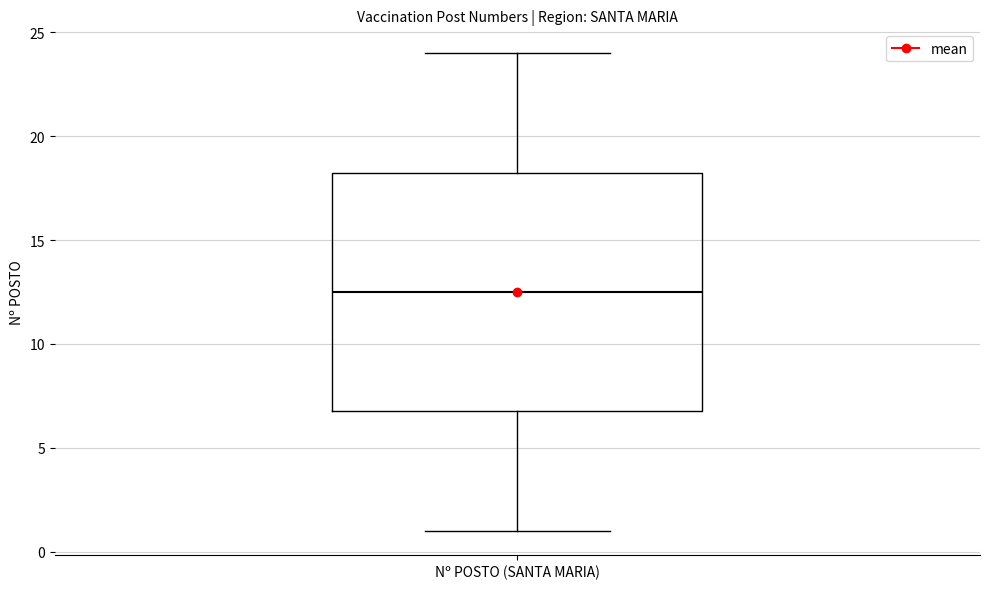

Where does the median line of the box for Nº POSTO (SANTA MARIA) sit on the y-axis? The values are not printed on the chart, so give them approximately, as read against the axis.

12.5